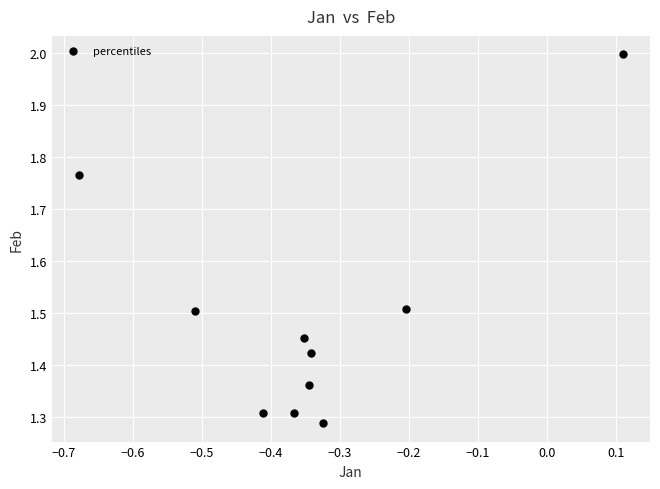

What is the range of Y values (max minus min)?

0.7